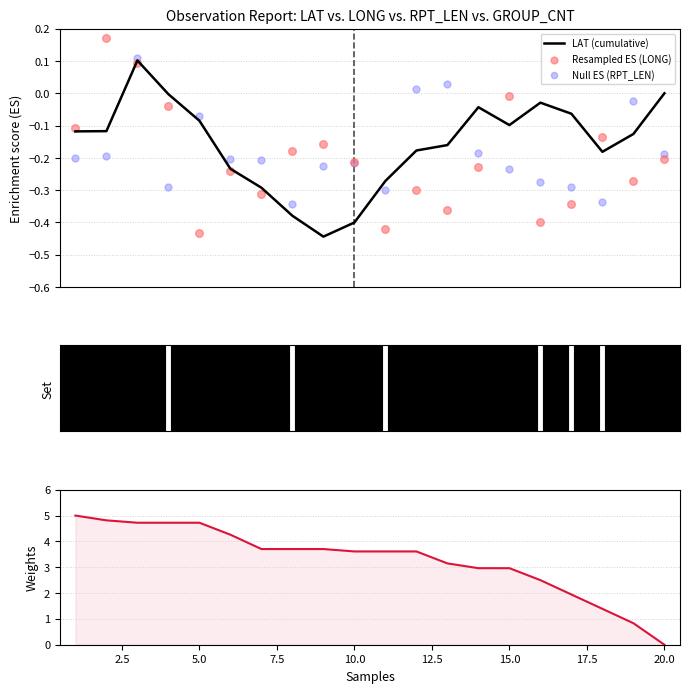

What is the total value across all series at 2.5?

4.7